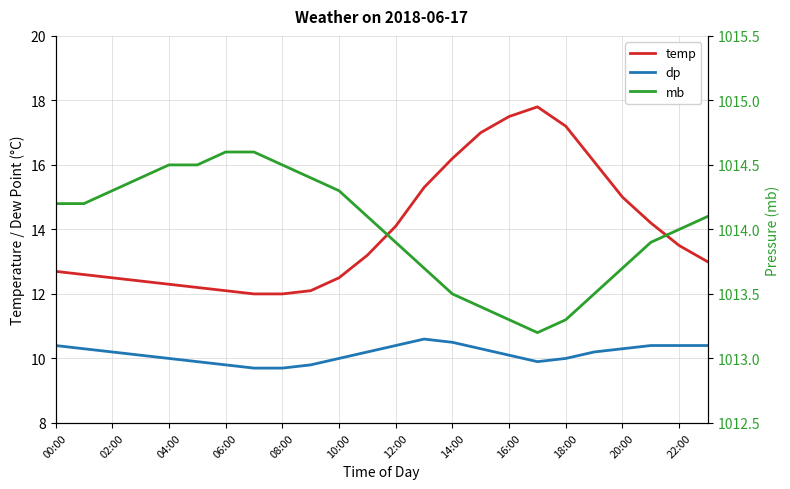

At which category is the sum across all series the highest?

17